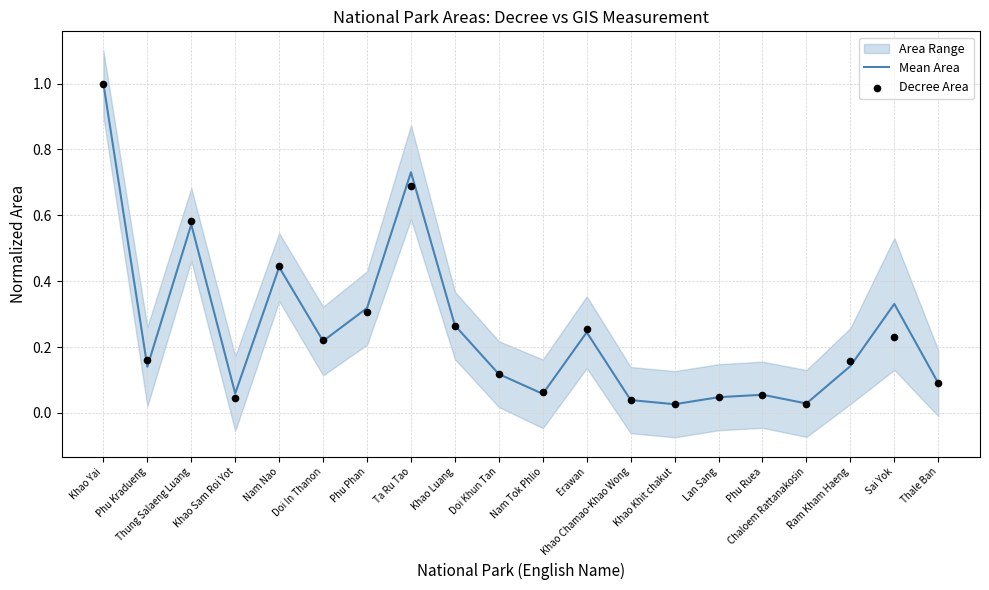

At which category is the sum across all series the highest?

Khao Yai